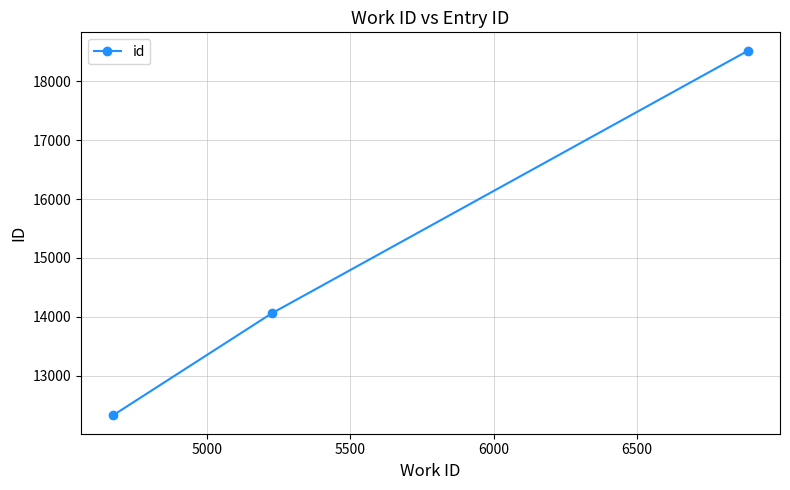

What is the difference between the maximum and second lowest values?

4469